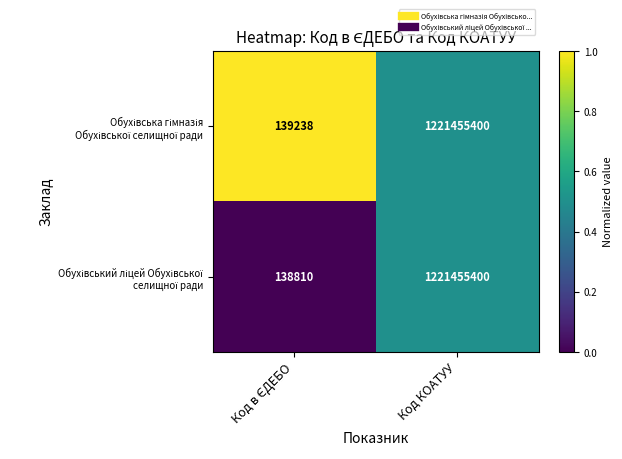

At which category is the sum across all series the highest?

Код КОАТУУ